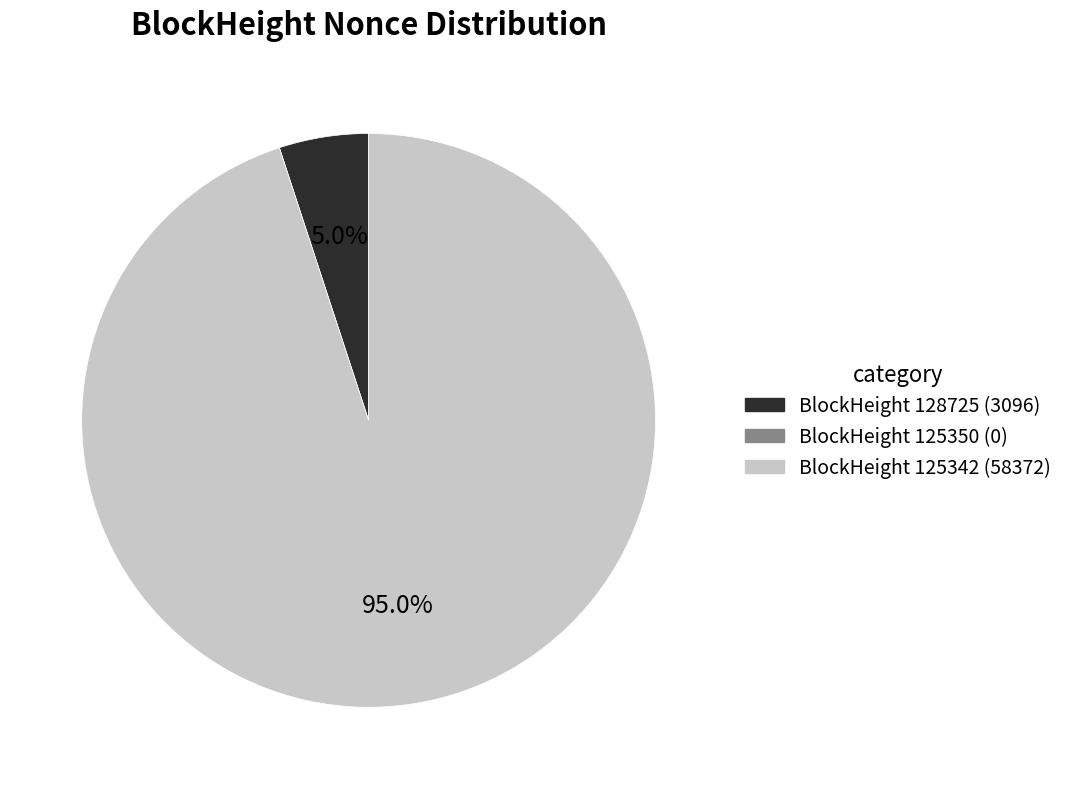

What percentage is NOT represented by BlockHeight 125342 (58372)?

5.0%